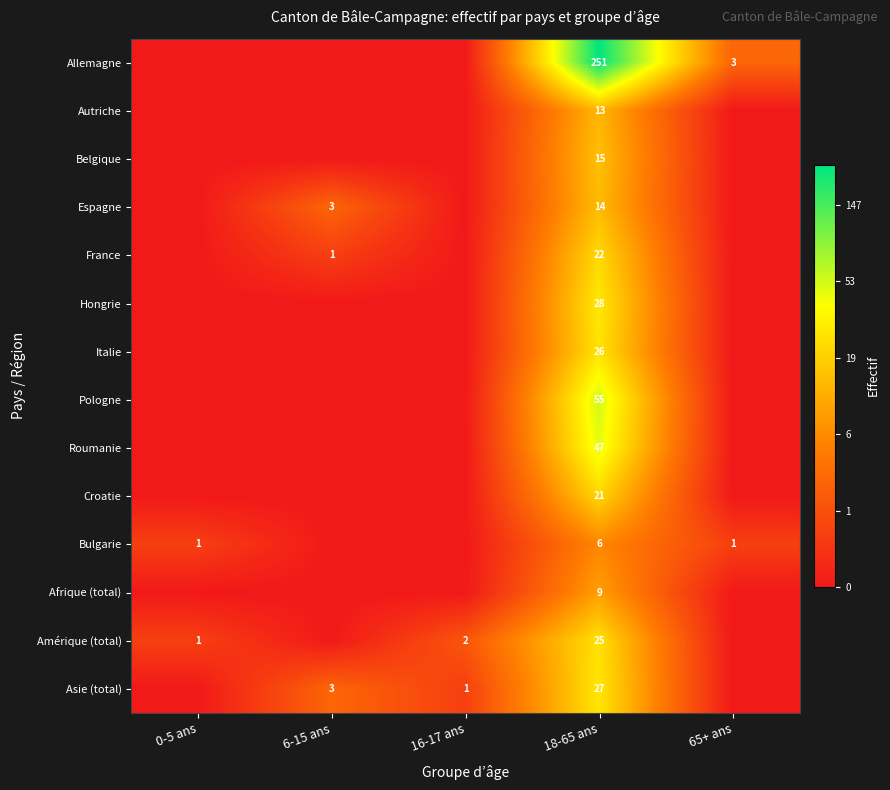

At 18-65 ans, list the series in order from smallest to largest.

Bulgarie, Afrique (total), Autriche, Espagne, Belgique, Croatie, France, Amérique (total), Italie, Asie (total), Hongrie, Roumanie, Pologne, Allemagne